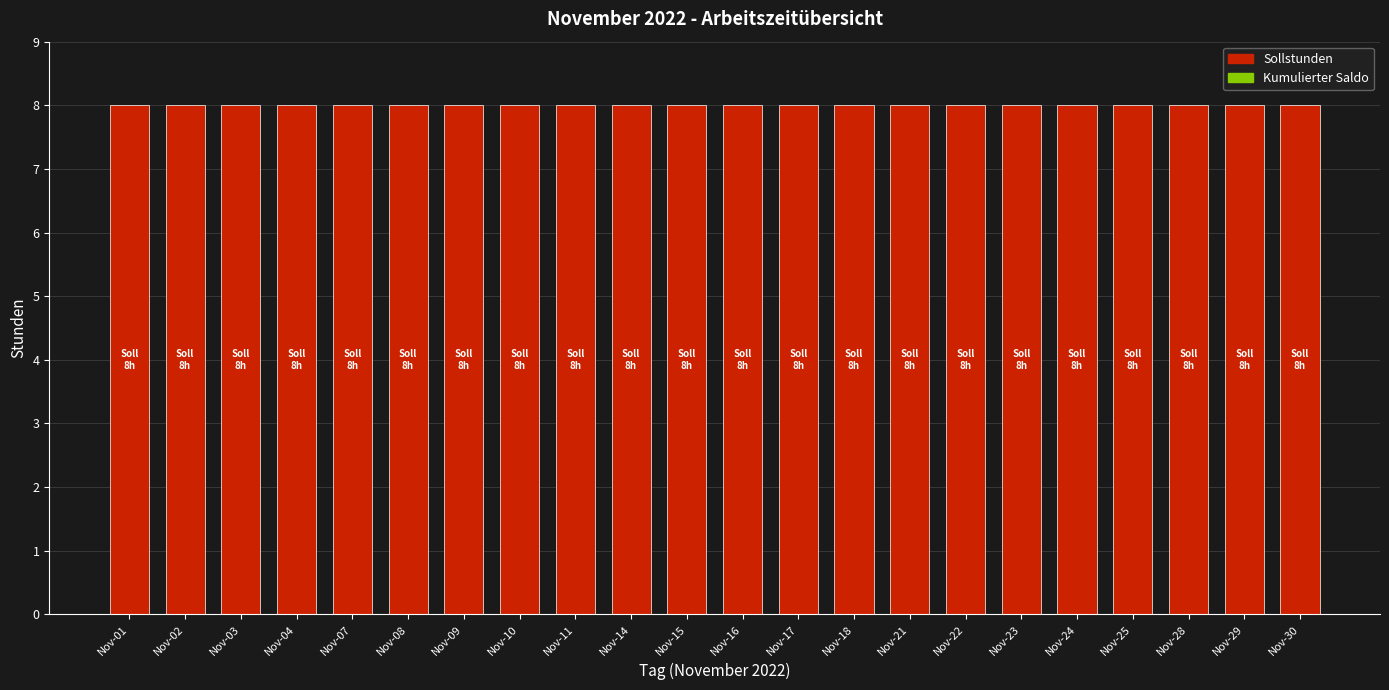

Is the value of Kumulierter Saldo at Nov-23 greater than the value of Sollstunden at Nov-15?

No